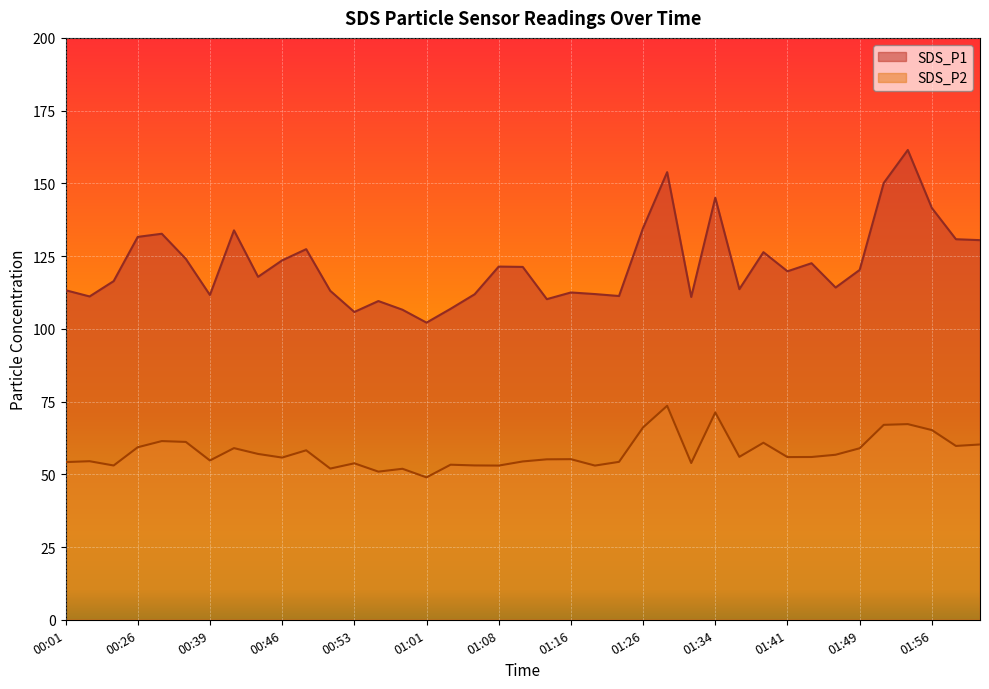

List the series in order of their overall mean, lowest first.

SDS_P2, SDS_P1